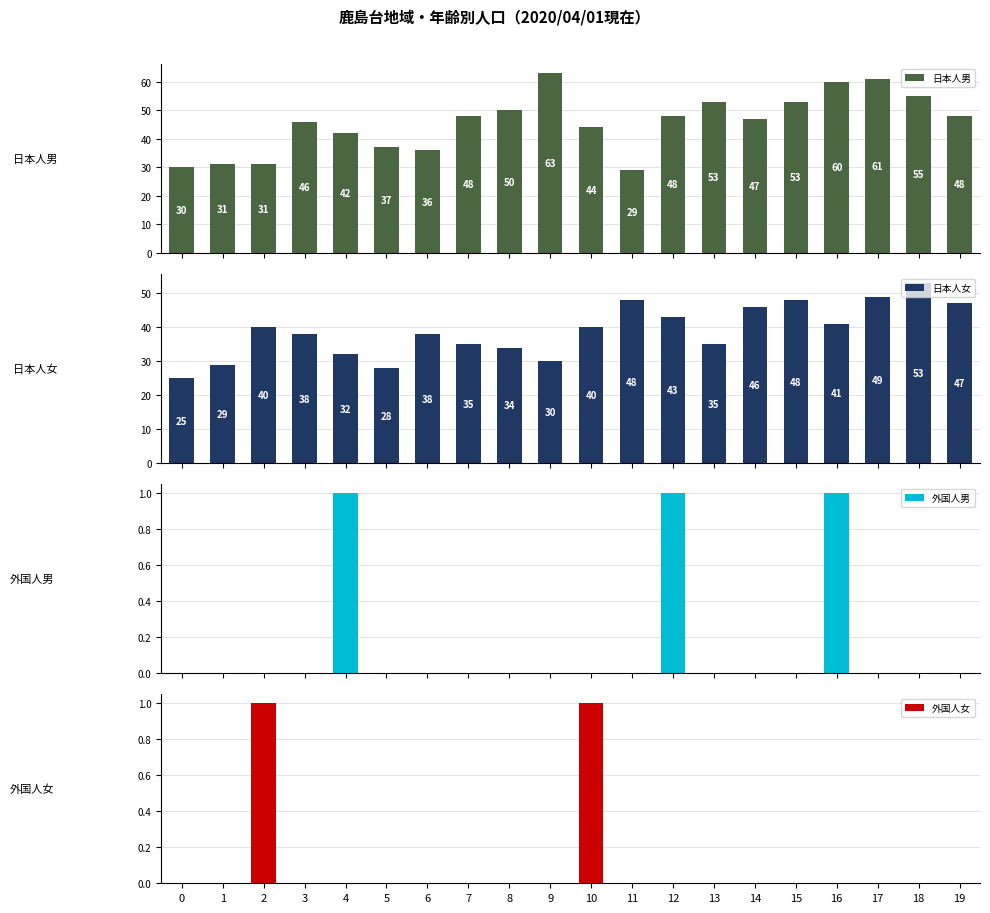

What is the value of the 日本人男 bar at the 15th from the left?

47